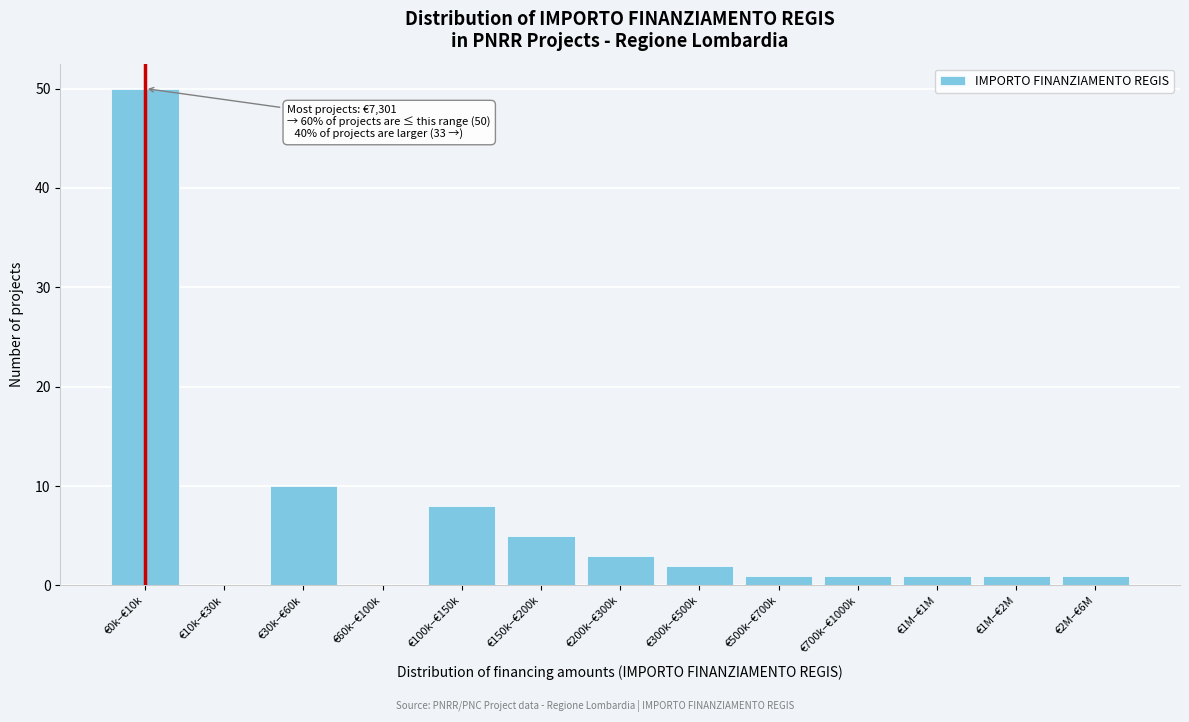

Reading right to left, extract all data points from this chart.

€2M–€6M=1	€1M–€2M=1	€1M–€1M=1	€700k–€1000k=1	€500k–€700k=1	€300k–€500k=2	€200k–€300k=3	€150k–€200k=5	€100k–€150k=8	€60k–€100k=0	€30k–€60k=10	€10k–€30k=0	€0k–€10k=50